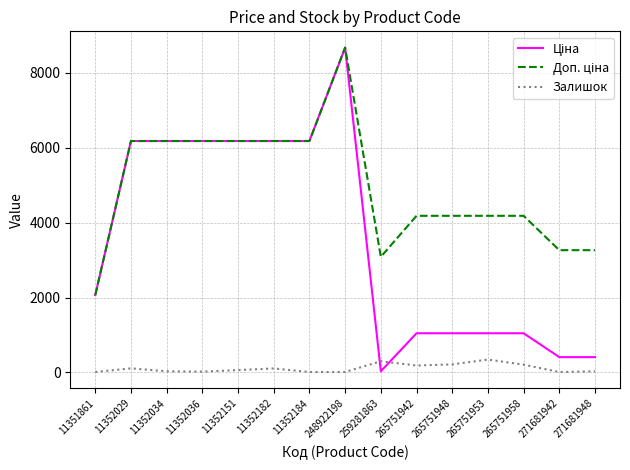

The value of Залишок at 265751948 is 214.0. True or false?

True